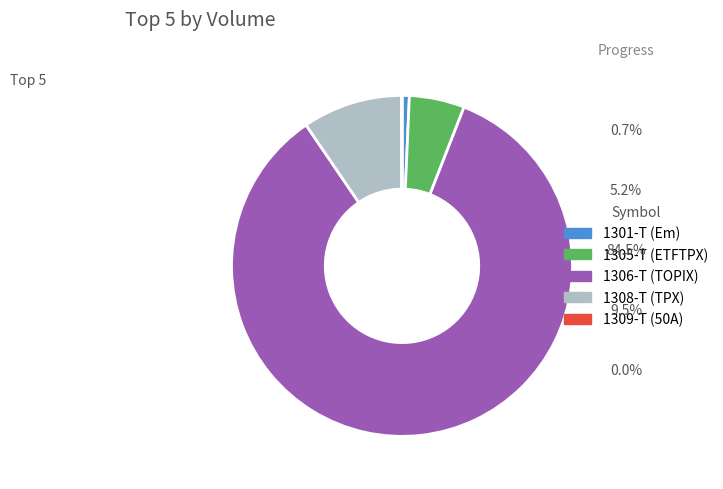

Which slice is the largest?

1306-T